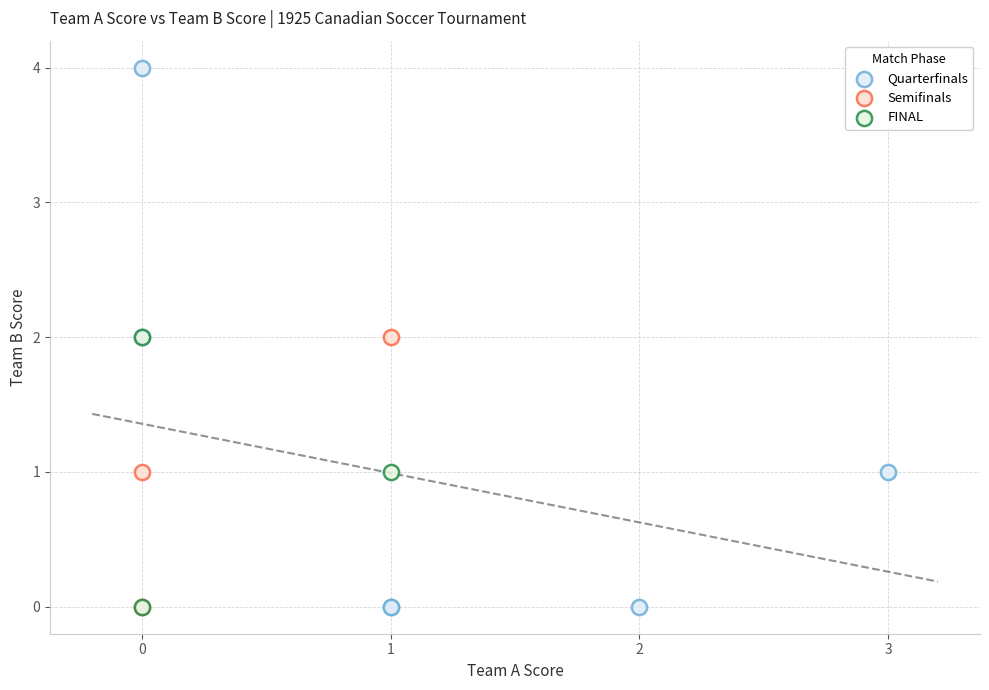

Which series contains the highest Y value?

Quarterfinals